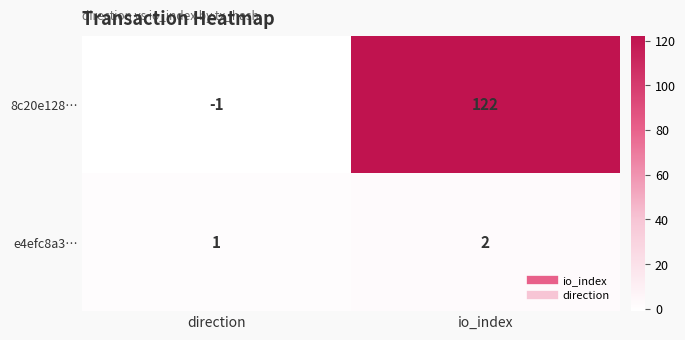

Where is e4efc8a3… nearest to the value 1?

direction